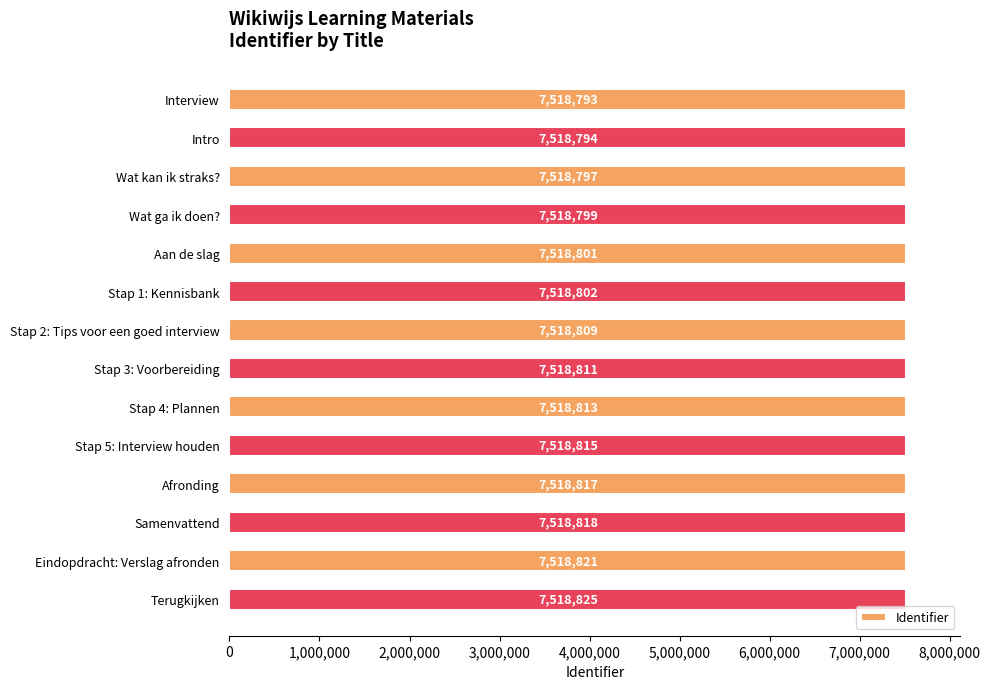

True or false: the data shows 7518817 at Afronding.

True